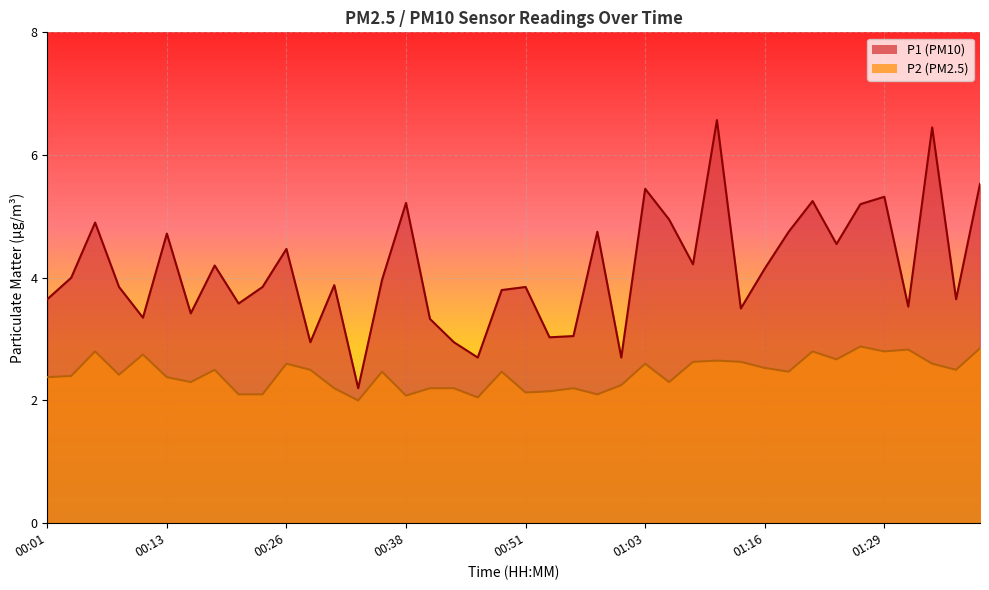

Where does the P1 series first go above 3?

00:01